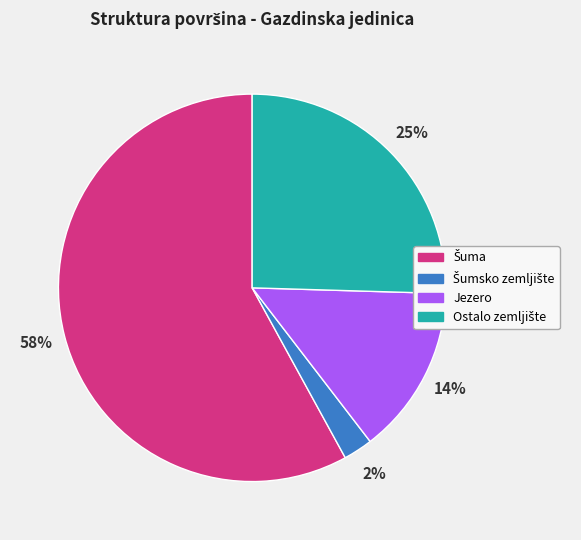

Does any single category account for the majority?

Yes